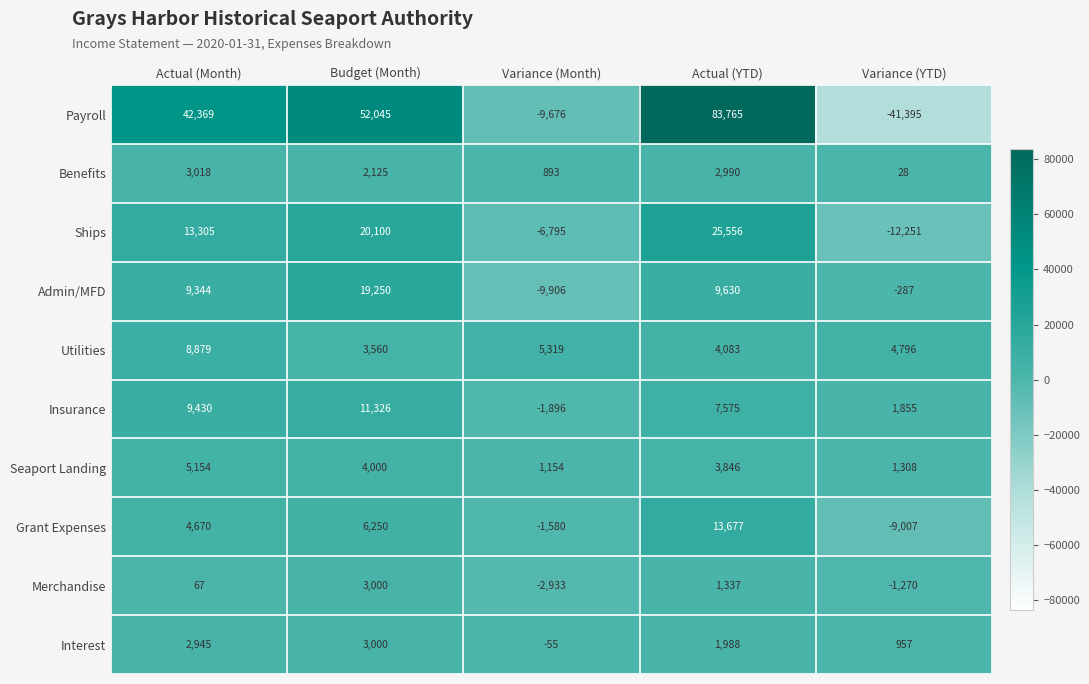

The Payroll series shows 19479 at Budget (Month). True or false?

False